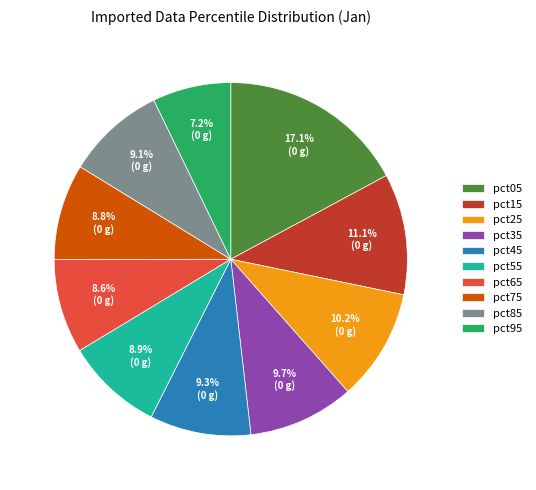

Between pct95 and pct85, which is larger?

pct85